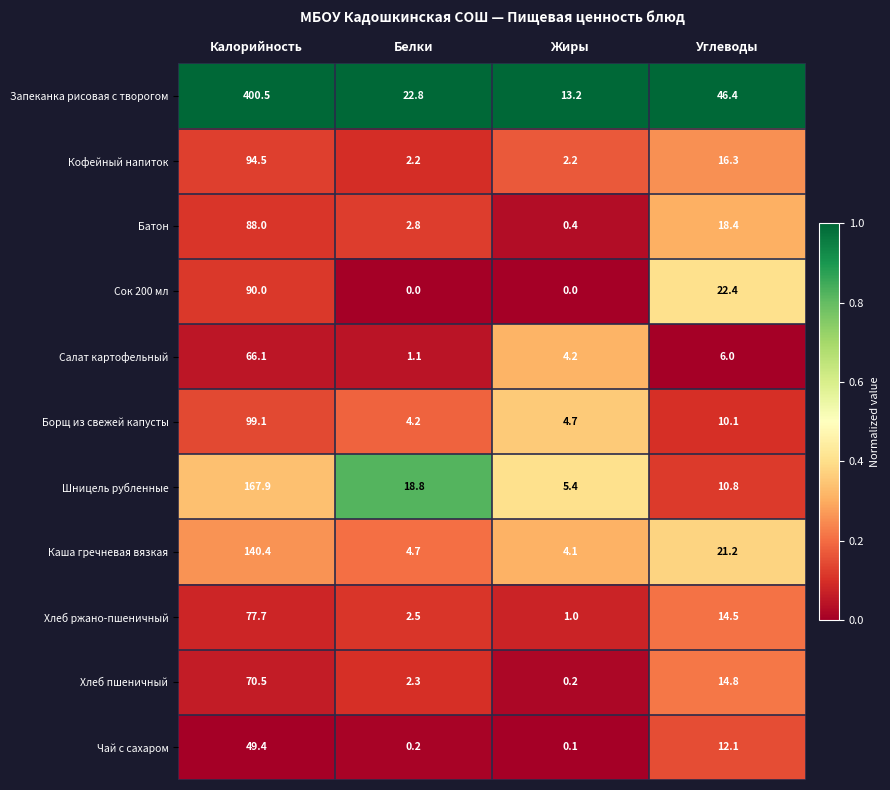

Which series has the largest total across all categories?

Запеканка рисовая с творогом